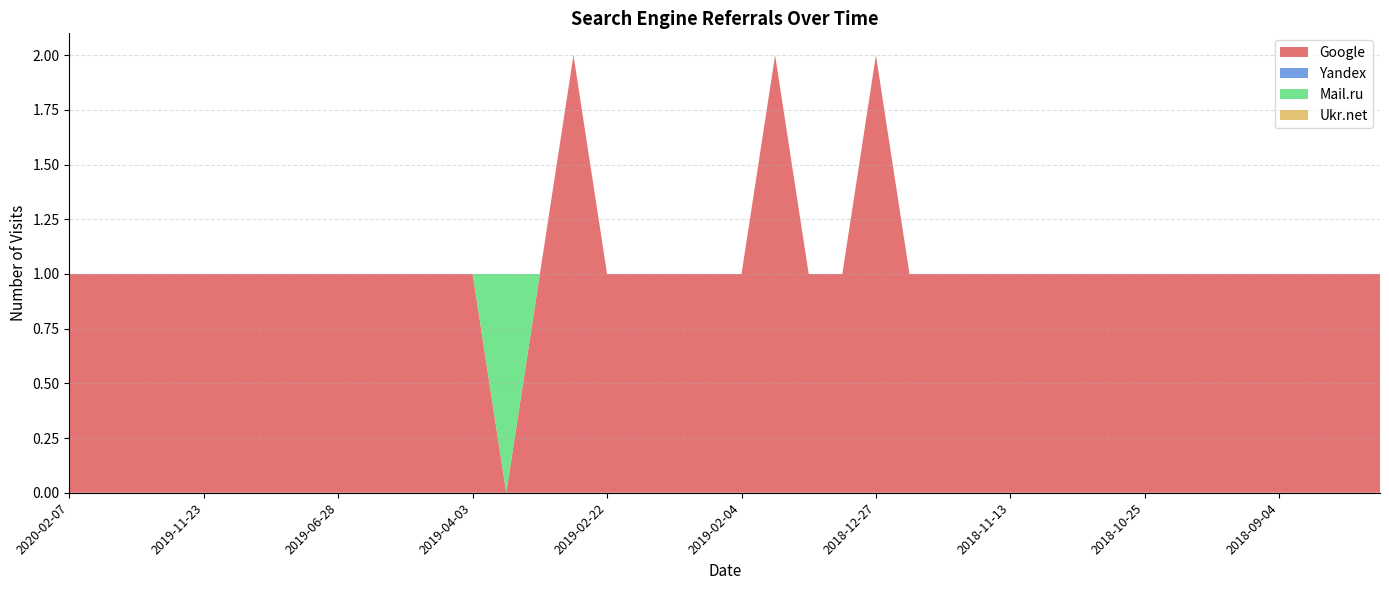

Reading left to right, list all the values displayed in this chart.

Google: 2020-02-07=1	2020-01-28=1	2019-12-03=1	2019-12-02=1	2019-11-23=1	2019-11-01=1	2019-10-16=1	2019-09-11=1	2019-06-28=1	2019-05-23=1	2019-04-26=1	2019-04-10=1	2019-04-03=1	2019-04-01=0	2019-03-11=1	2019-03-06=2	2019-02-22=1	2019-02-18=1	2019-02-13=1	2019-02-06=1	2019-02-04=1	2019-01-31=2	2019-01-29=1	2019-01-13=1	2018-12-27=2	2018-12-25=1	2018-11-27=1	2018-11-21=1	2018-11-13=1	2018-11-12=1	2018-11-06=1	2018-11-05=1	2018-10-25=1	2018-10-24=1	2018-10-18=1	2018-10-13=1	2018-09-04=1	2018-08-18=1	2018-08-15=1	2018-08-14=1
Yandex: 2020-02-07=0	2020-01-28=0	2019-12-03=0	2019-12-02=0	2019-11-23=0	2019-11-01=0	2019-10-16=0	2019-09-11=0	2019-06-28=0	2019-05-23=0	2019-04-26=0	2019-04-10=0	2019-04-03=0	2019-04-01=0	2019-03-11=0	2019-03-06=0	2019-02-22=0	2019-02-18=0	2019-02-13=0	2019-02-06=0	2019-02-04=0	2019-01-31=0	2019-01-29=0	2019-01-13=0	2018-12-27=0	2018-12-25=0	2018-11-27=0	2018-11-21=0	2018-11-13=0	2018-11-12=0	2018-11-06=0	2018-11-05=0	2018-10-25=0	2018-10-24=0	2018-10-18=0	2018-10-13=0	2018-09-04=0	2018-08-18=0	2018-08-15=0	2018-08-14=0
Mail.ru: 2020-02-07=0	2020-01-28=0	2019-12-03=0	2019-12-02=0	2019-11-23=0	2019-11-01=0	2019-10-16=0	2019-09-11=0	2019-06-28=0	2019-05-23=0	2019-04-26=0	2019-04-10=0	2019-04-03=0	2019-04-01=1	2019-03-11=0	2019-03-06=0	2019-02-22=0	2019-02-18=0	2019-02-13=0	2019-02-06=0	2019-02-04=0	2019-01-31=0	2019-01-29=0	2019-01-13=0	2018-12-27=0	2018-12-25=0	2018-11-27=0	2018-11-21=0	2018-11-13=0	2018-11-12=0	2018-11-06=0	2018-11-05=0	2018-10-25=0	2018-10-24=0	2018-10-18=0	2018-10-13=0	2018-09-04=0	2018-08-18=0	2018-08-15=0	2018-08-14=0
Ukr.net: 2020-02-07=0	2020-01-28=0	2019-12-03=0	2019-12-02=0	2019-11-23=0	2019-11-01=0	2019-10-16=0	2019-09-11=0	2019-06-28=0	2019-05-23=0	2019-04-26=0	2019-04-10=0	2019-04-03=0	2019-04-01=0	2019-03-11=0	2019-03-06=0	2019-02-22=0	2019-02-18=0	2019-02-13=0	2019-02-06=0	2019-02-04=0	2019-01-31=0	2019-01-29=0	2019-01-13=0	2018-12-27=0	2018-12-25=0	2018-11-27=0	2018-11-21=0	2018-11-13=0	2018-11-12=0	2018-11-06=0	2018-11-05=0	2018-10-25=0	2018-10-24=0	2018-10-18=0	2018-10-13=0	2018-09-04=0	2018-08-18=0	2018-08-15=0	2018-08-14=0